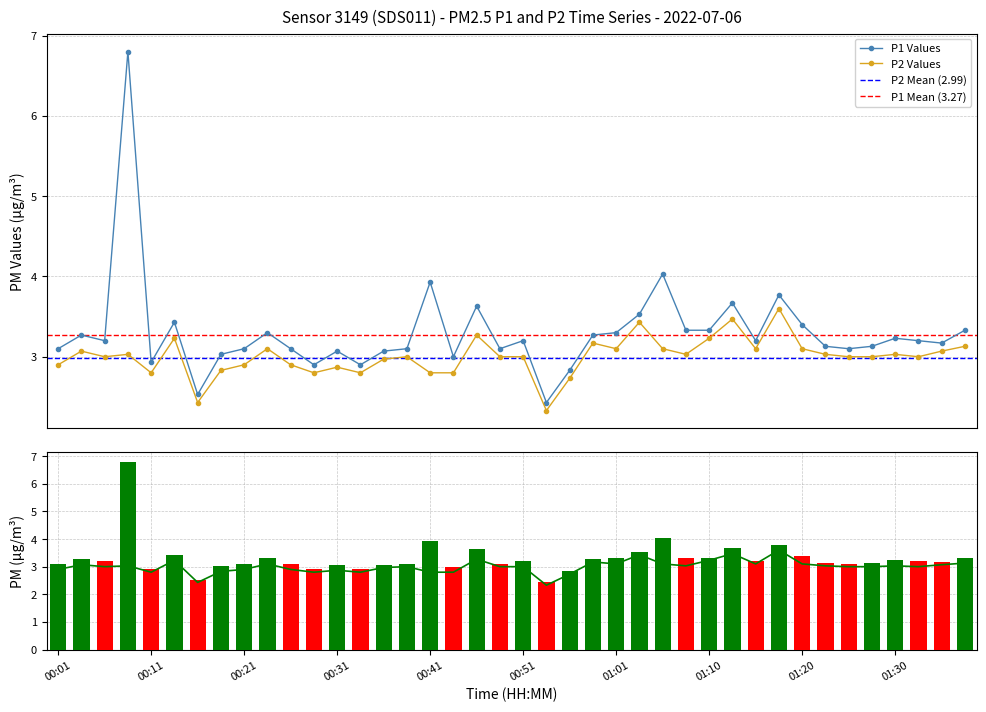

What is the sum of all P2 values?

120.2